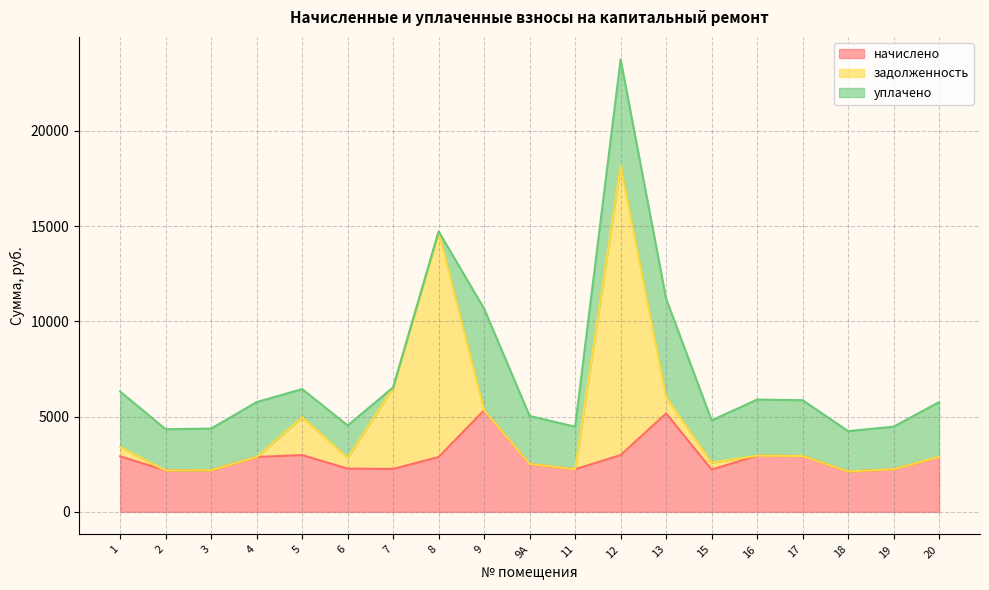

Which series has the largest range (max minus min)?

задолженность